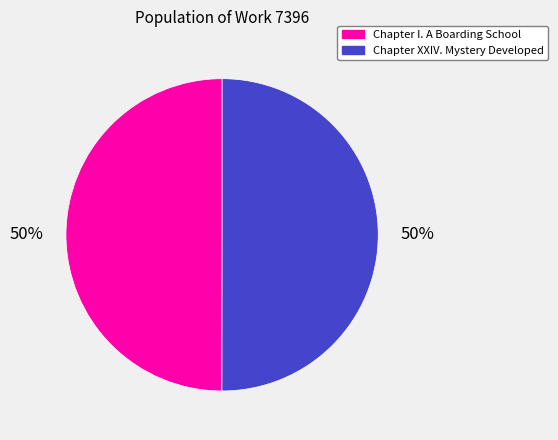

What is the ratio of the value at Chapter I. A Boarding School to the value at Chapter XXIV. Mystery Developed?

1.0